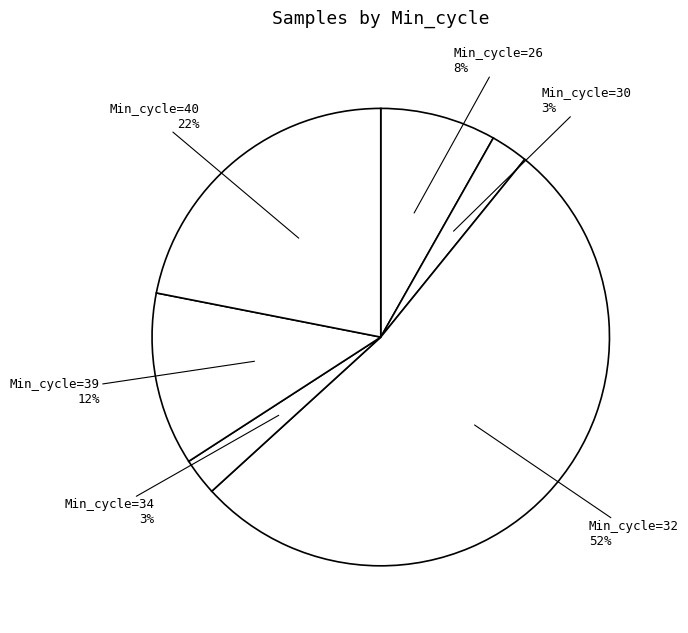

Count the number of slices in the pie.

6